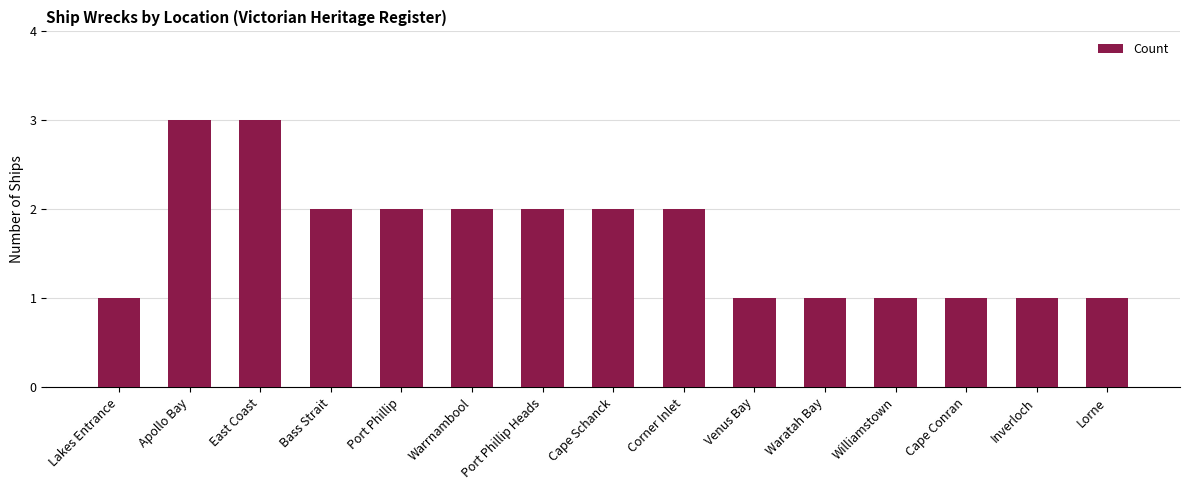

What is the ratio of the value at Inverloch to the value at Lorne?

1.0